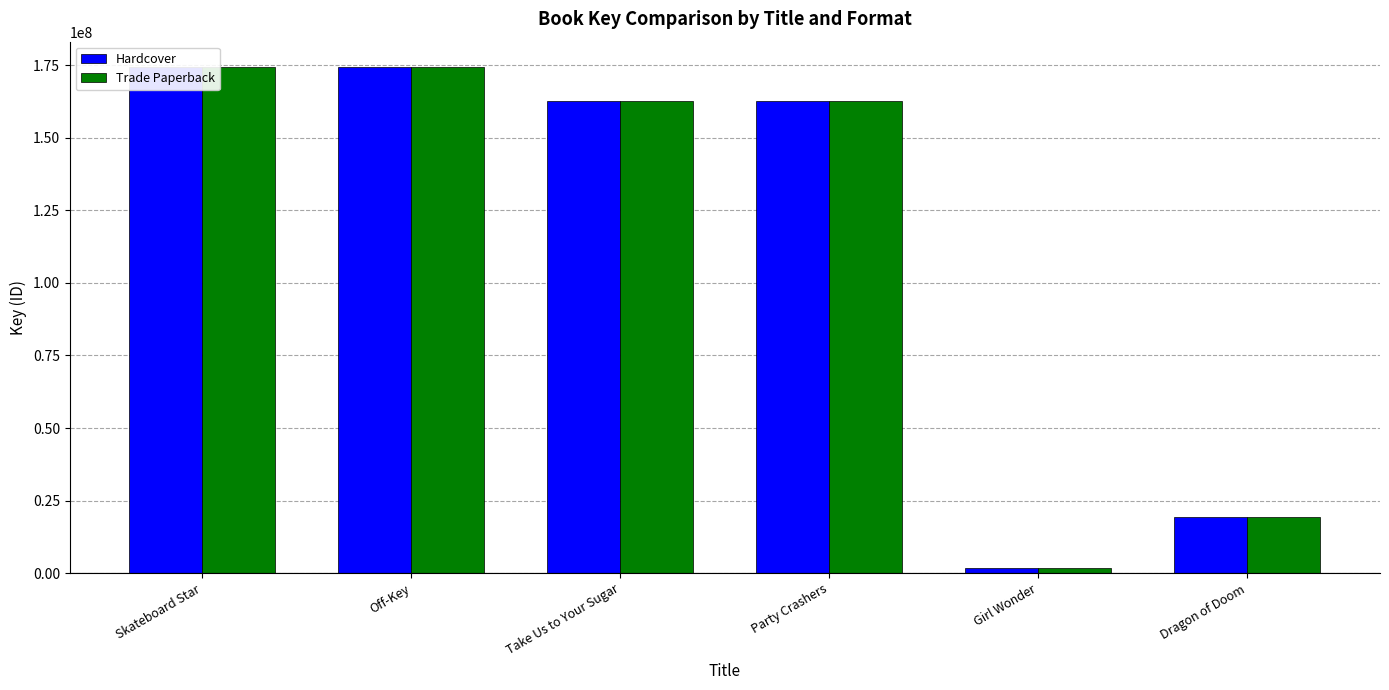

Which series has the largest total across all categories?

Hardcover